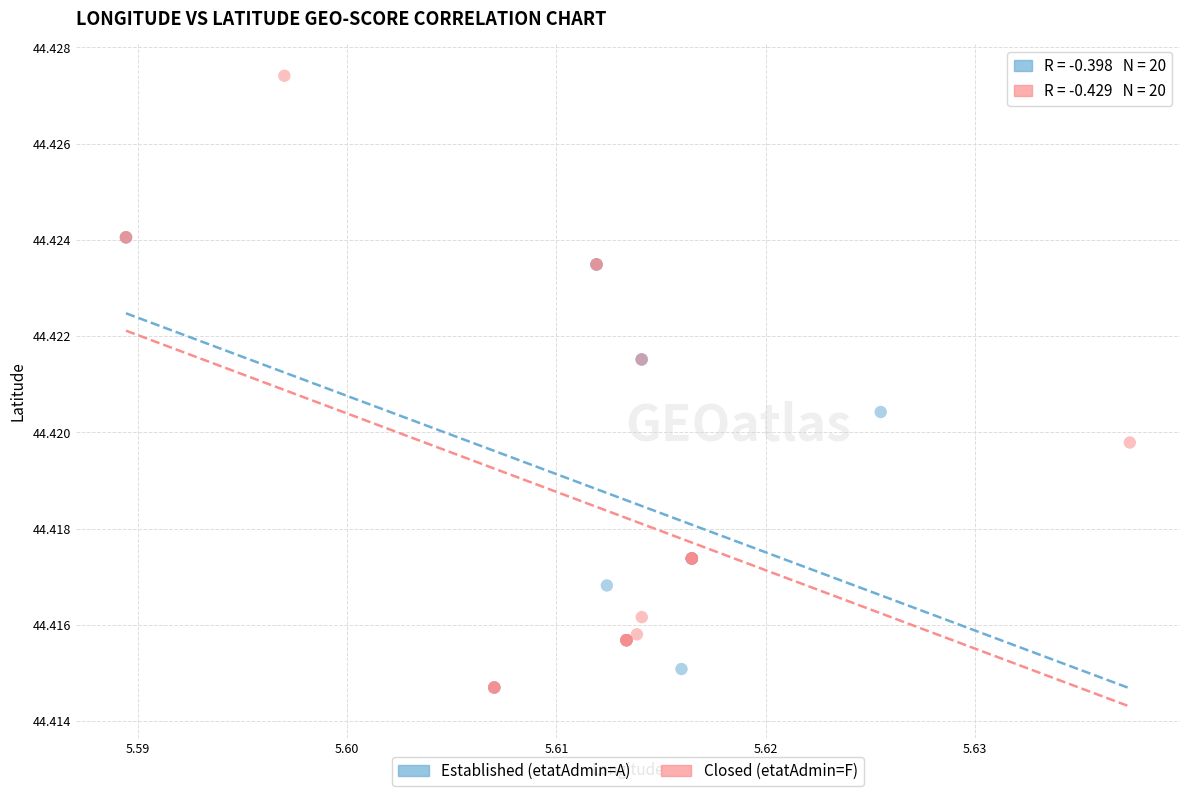

Which series has the largest Y range (max minus min)?

Closed (etatAdmin=F)